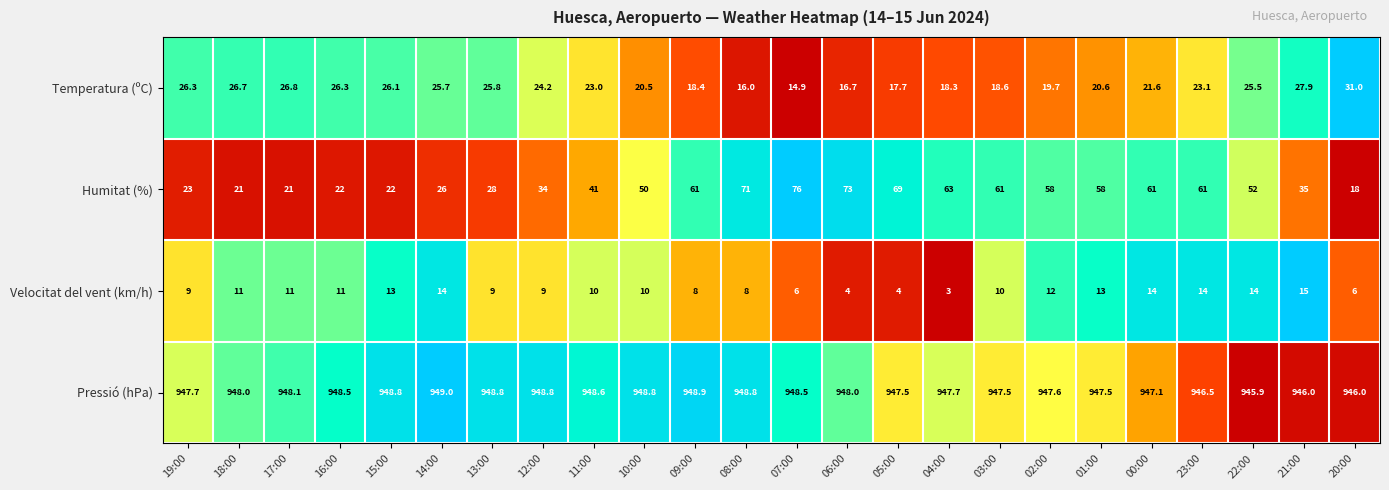

True or false: Pressió (hPa) has a value of 948.9 at 09:00.

True